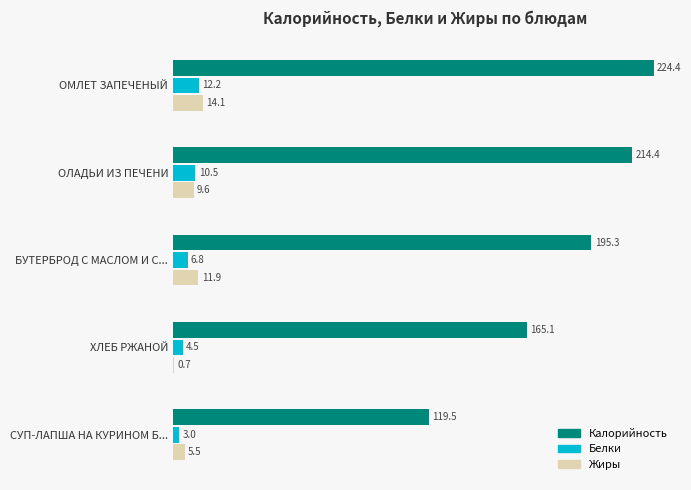

Which label corresponds to the largest value in the chart?

ОМЛЕТ ЗАПЕЧЕНЫЙ